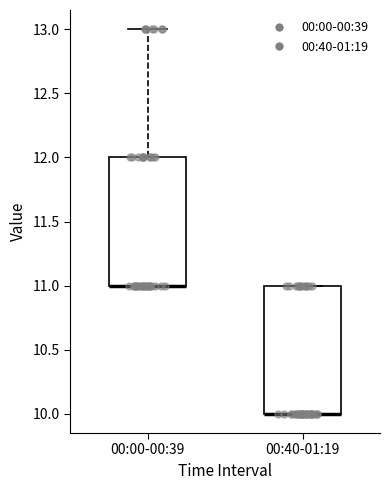

Reading left to right, read every box against the y-axis: the position of its median line, the range the box covers, and the ends of its whiskers. The values are not printed on the chart, so give them approximately, as read against the axis.

00:00-00:39: median 11 (drawn on the box's lower edge), box 11 to 12, whiskers 11 to 13
00:40-01:19: median 10 (drawn on the box's lower edge), box 10 to 11, whiskers 10 to 11